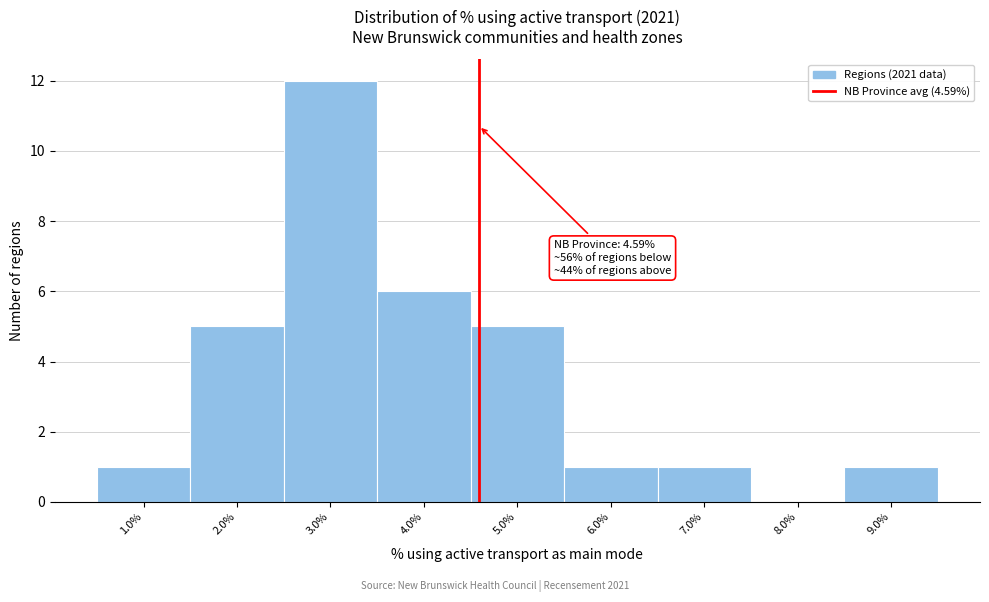

Which range on the x-axis has the tallest bar?

2.5 to 3.5